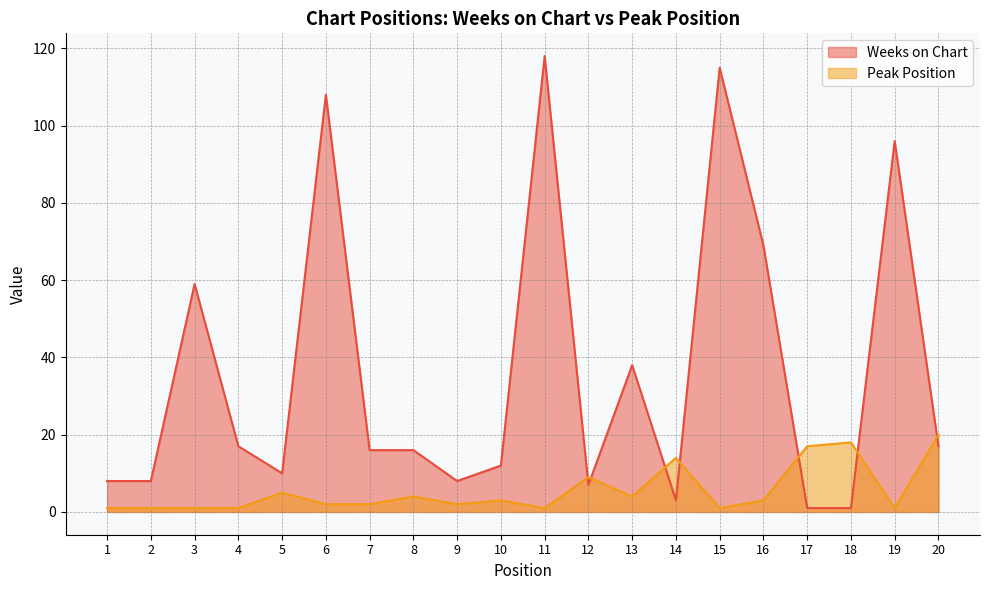

How many data points in Peak Position are less than 3?

10